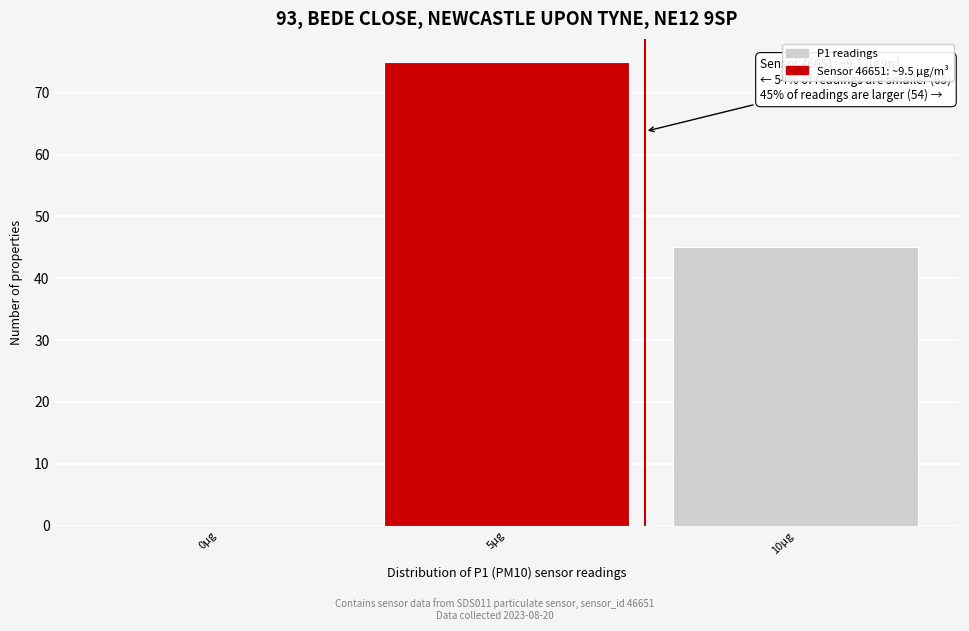

Reading left to right, transcribe all the data shown in this chart.

0μg=0	5μg=75	10μg=45